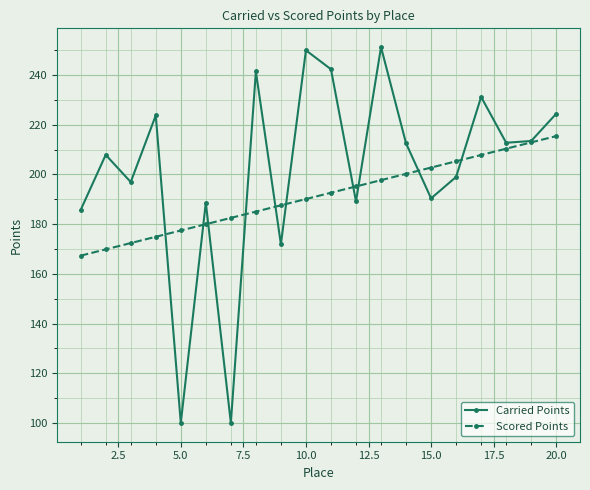

What is the minimum value for Carried Points?

100.0